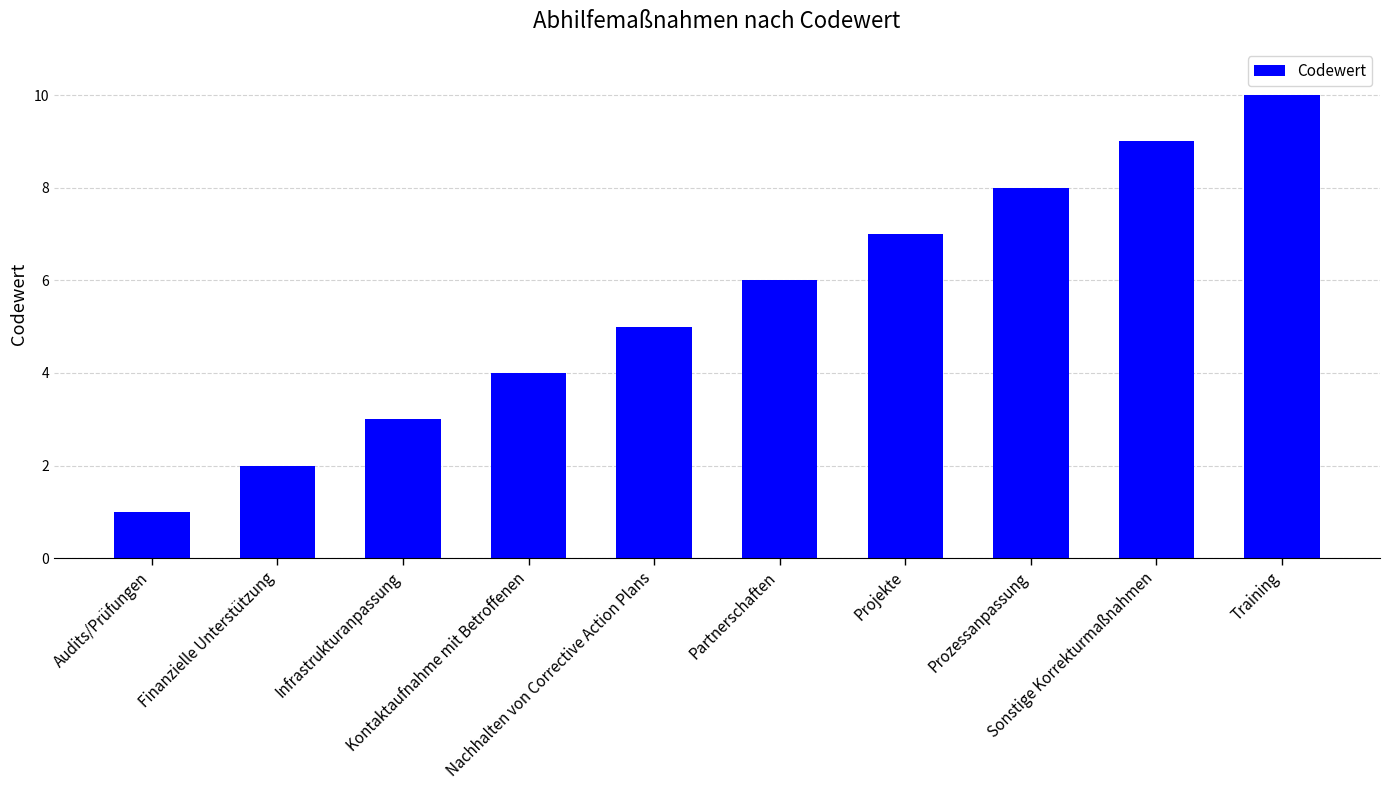

What is the approximate value at Kontaktaufnahme mit Betroffenen?

4